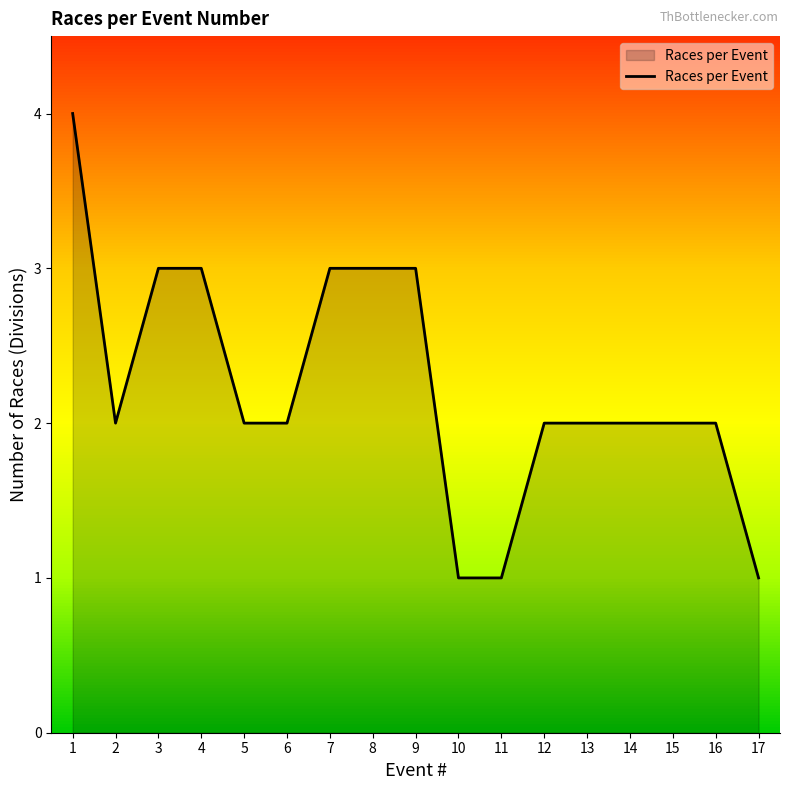

Count the values in the range 2 to 3.

13